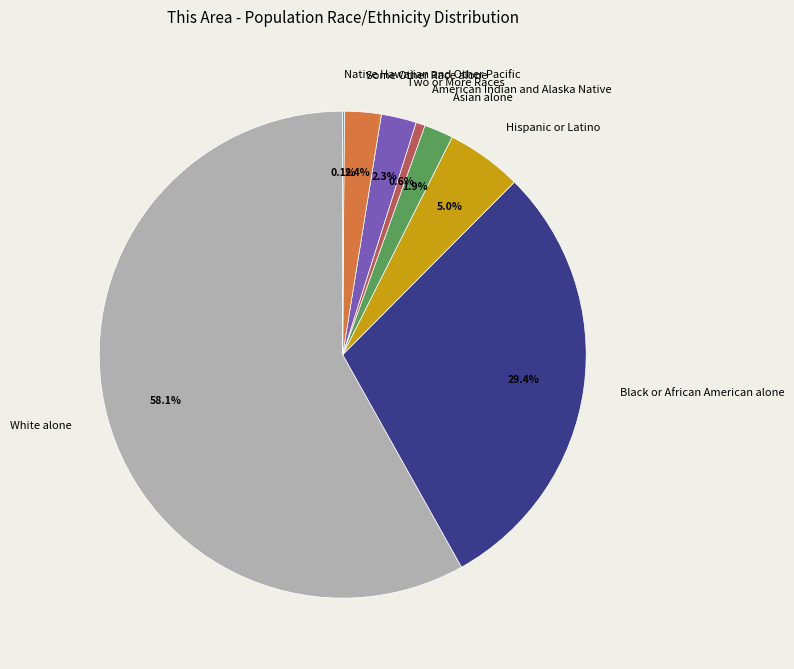

Approximately how many times larger is the value at Asian alone compared to Some Other Race alone?

0.8